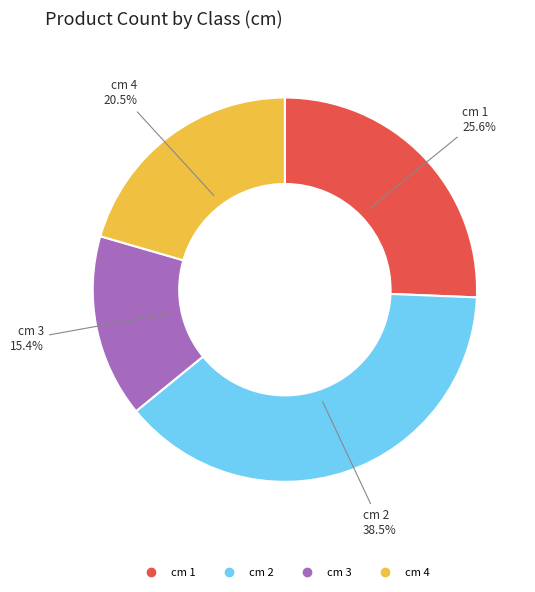

Is there a majority slice in this chart?

No